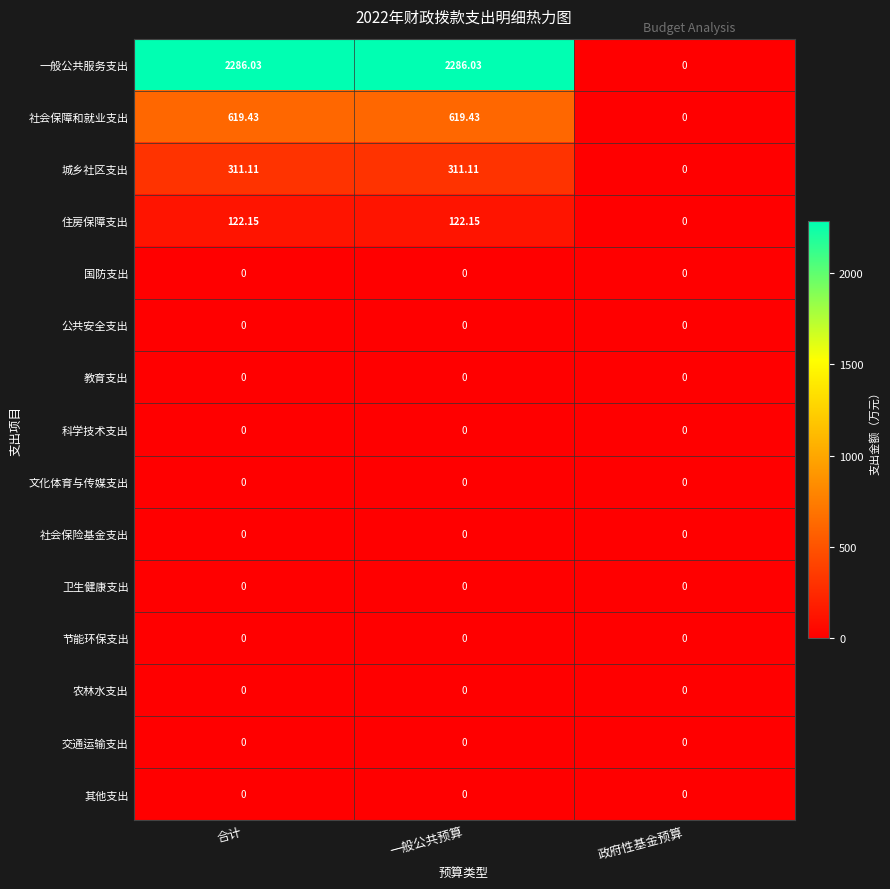

Where does the 社会保障和就业支出 series first go above 619?

合计